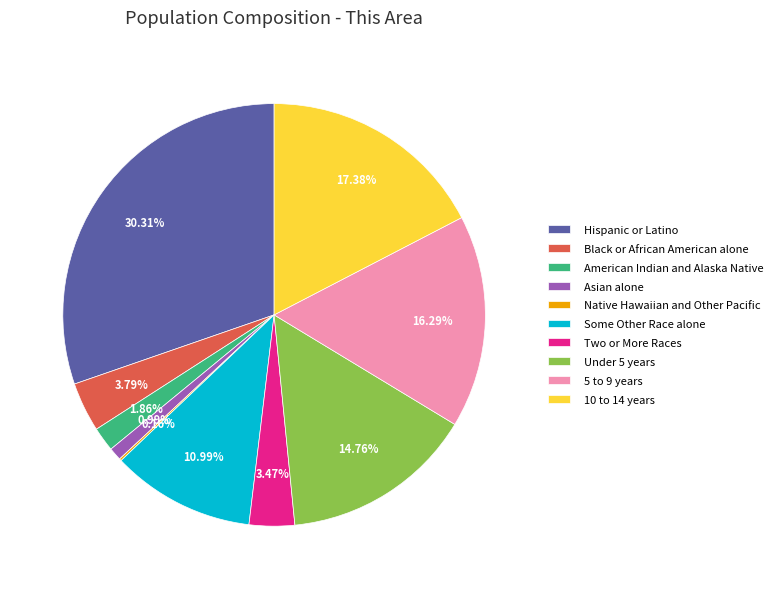

To the nearest percent, what portion does Some Other Race alone represent?

11%